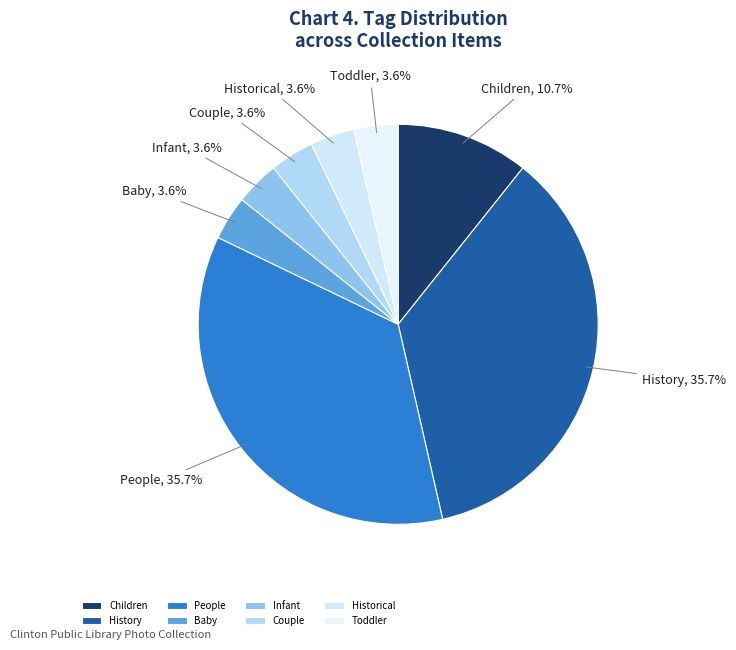

What percentage do Toddler and Children together represent?

14.3%